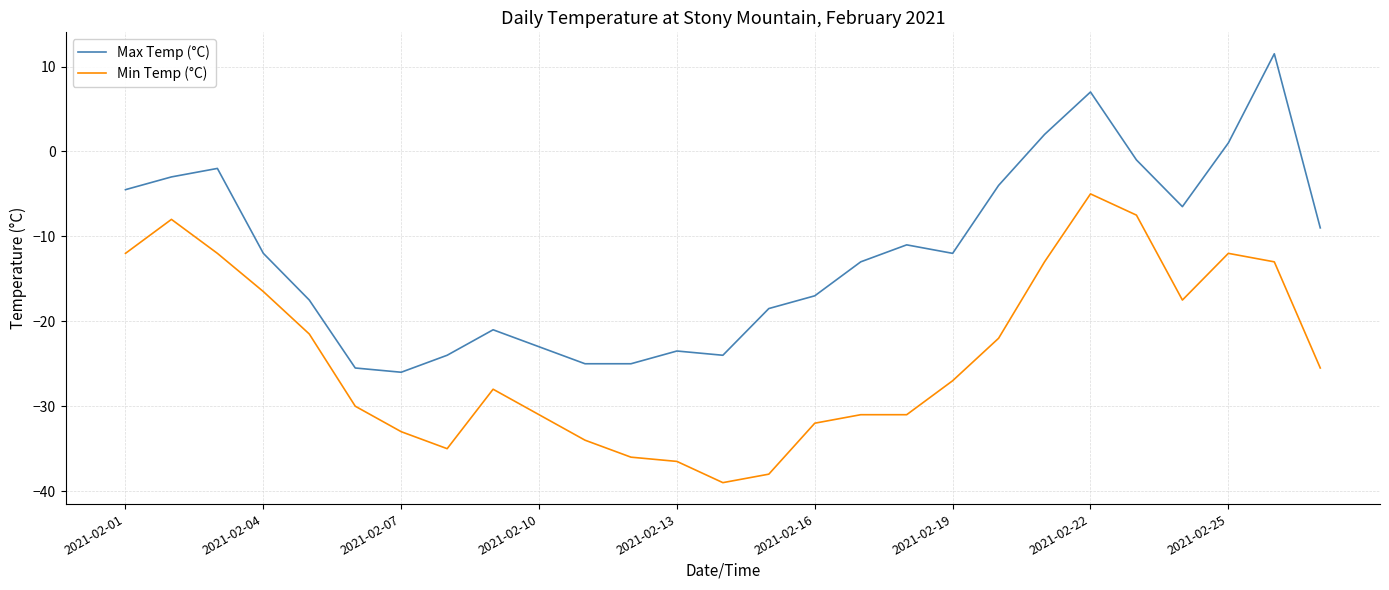

True or false: Max Temp (°C) and Min Temp (°C) intersect in this chart.

False